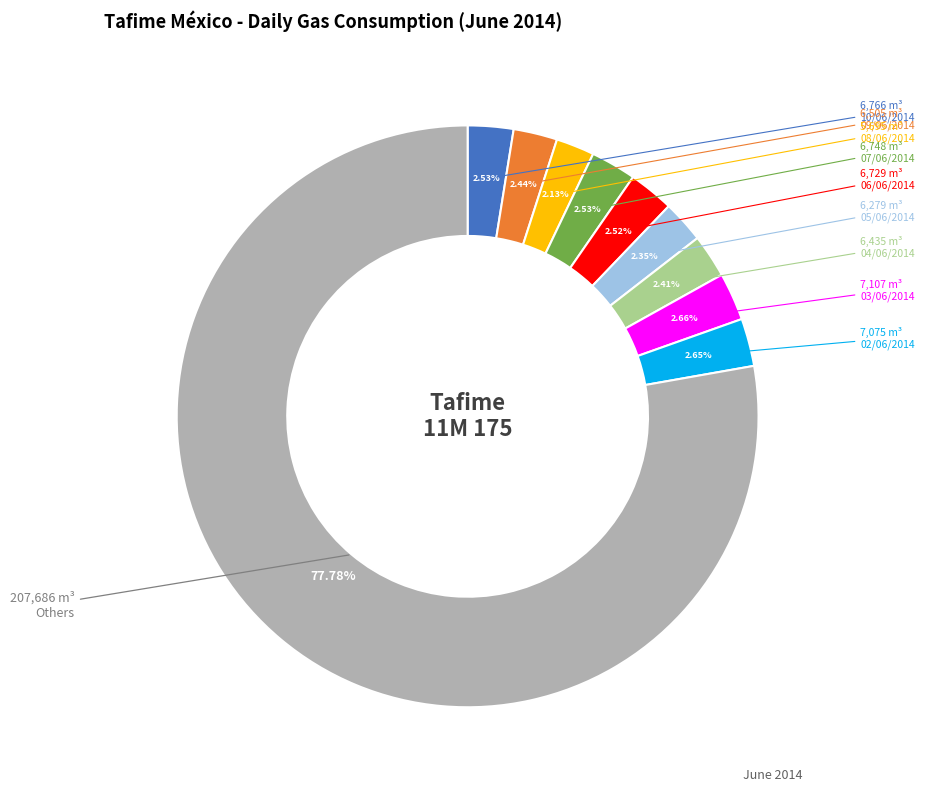

Is there a majority slice in this chart?

Yes